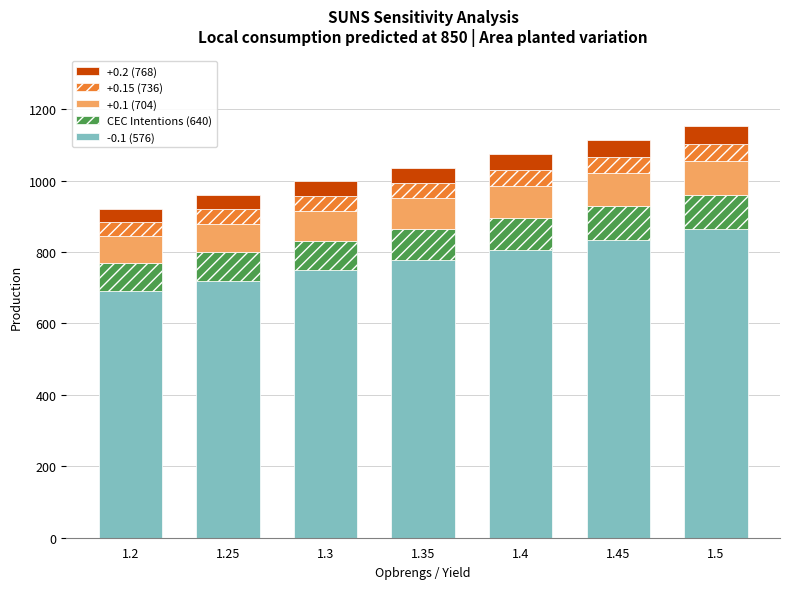

What is the lowest value of the -0.1 (576) series?

691.2